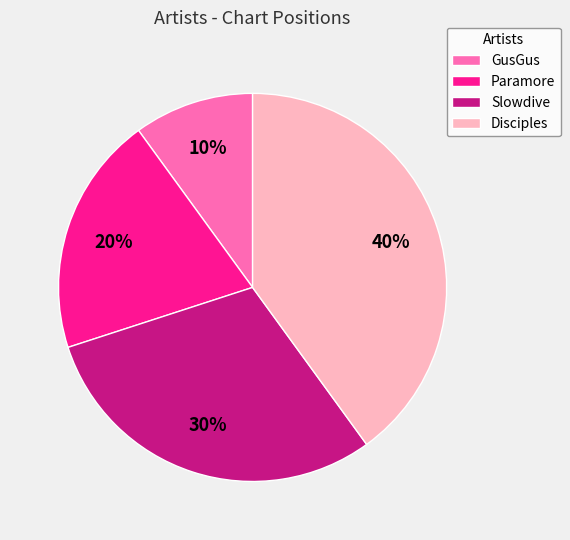

To the nearest percent, what portion does Paramore represent?

20%